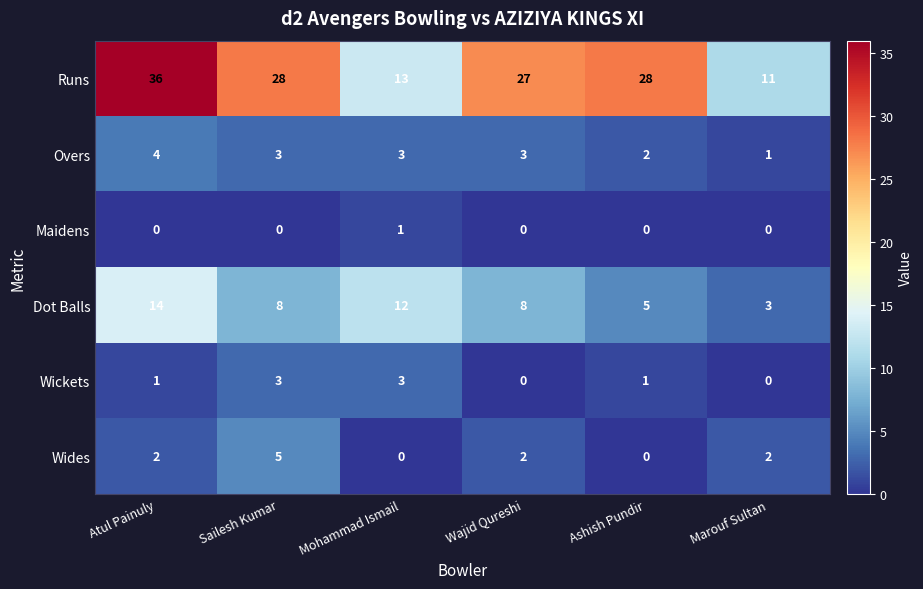

At which category is the sum across all series the highest?

Atul Painuly